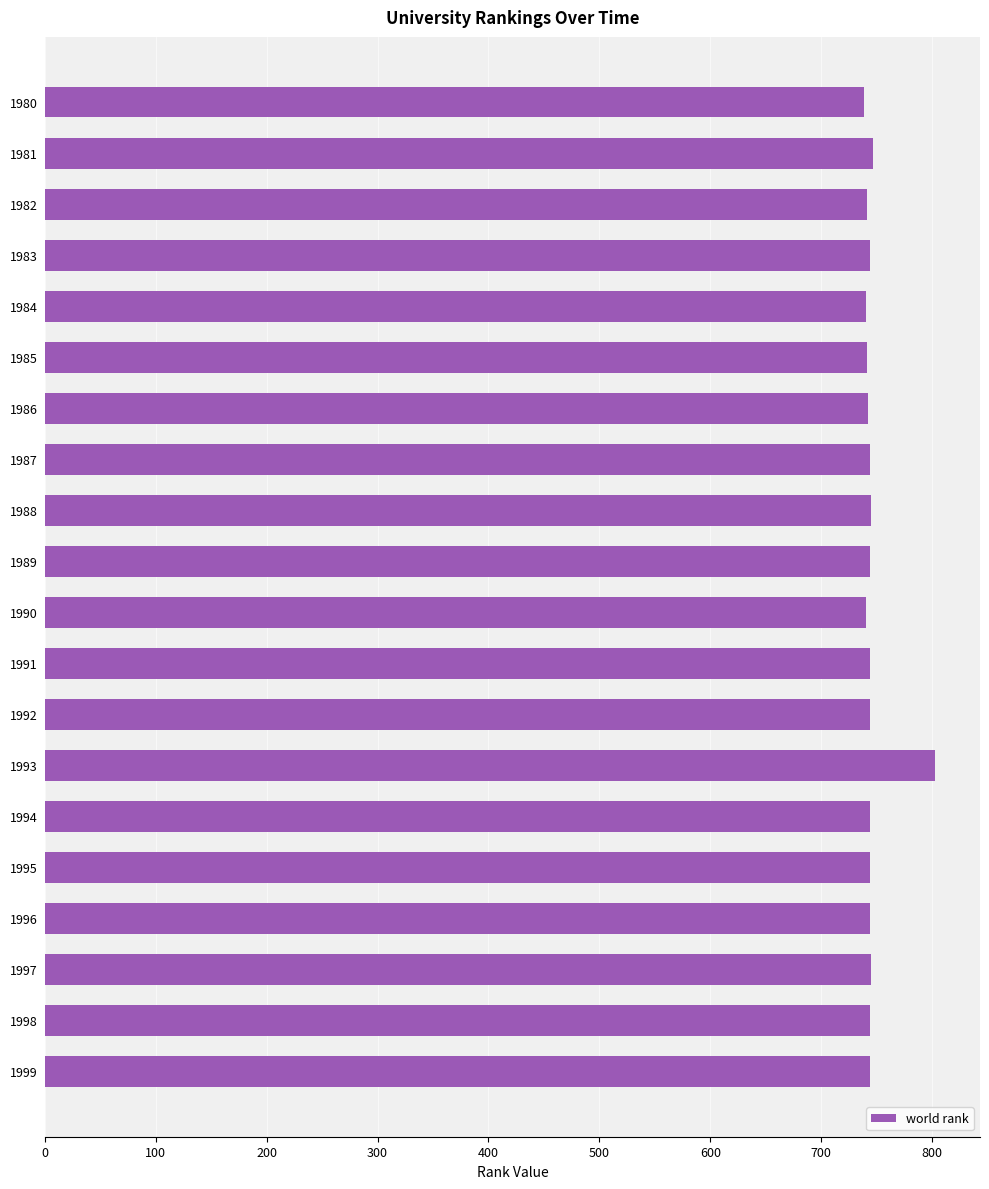

The chart shows a value of 744 at 1989. True or false?

True